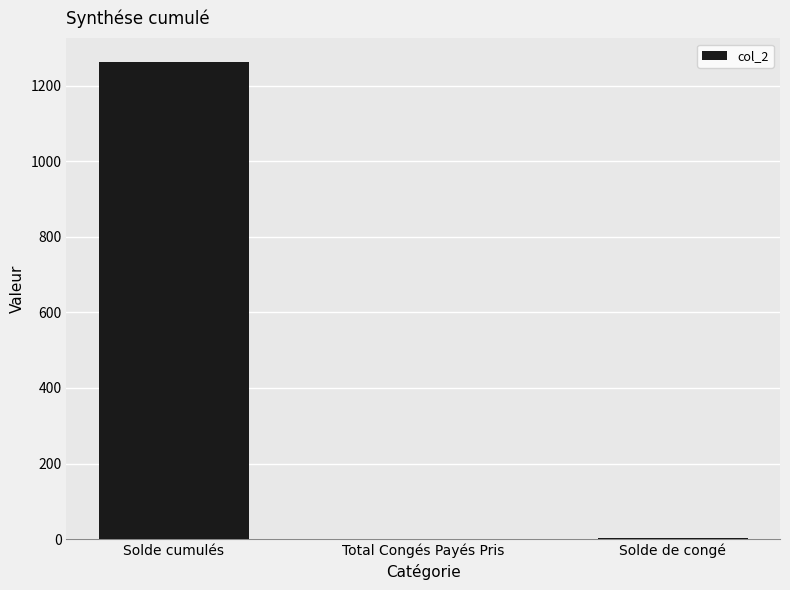

What value does the data have at Solde cumulés?

1261.8